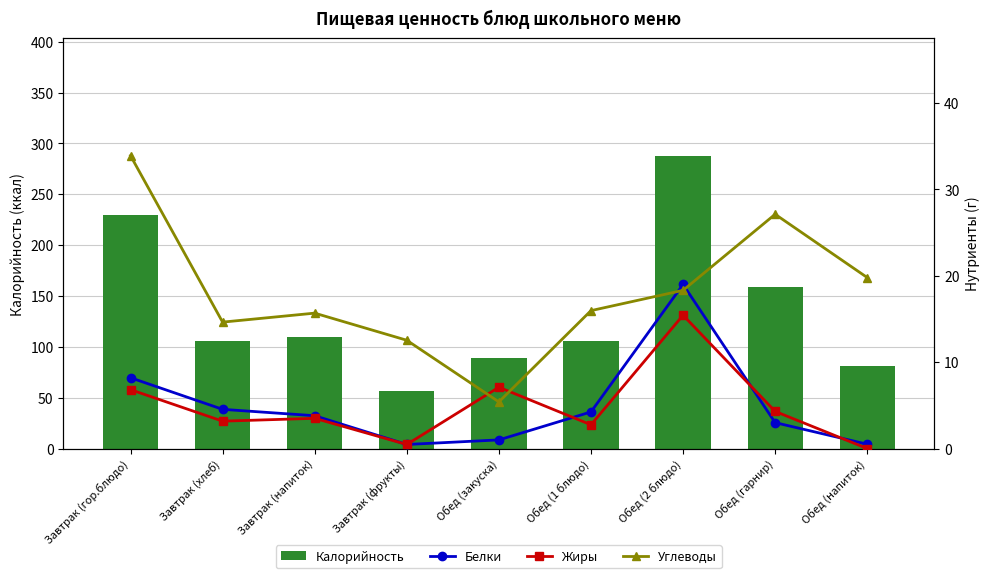

List the series in order of their peak value, highest first.

Калорийность, Углеводы, Белки, Жиры